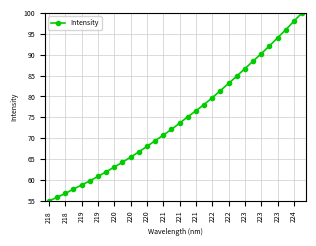

What is the value of the 10th point from the left?

64.3